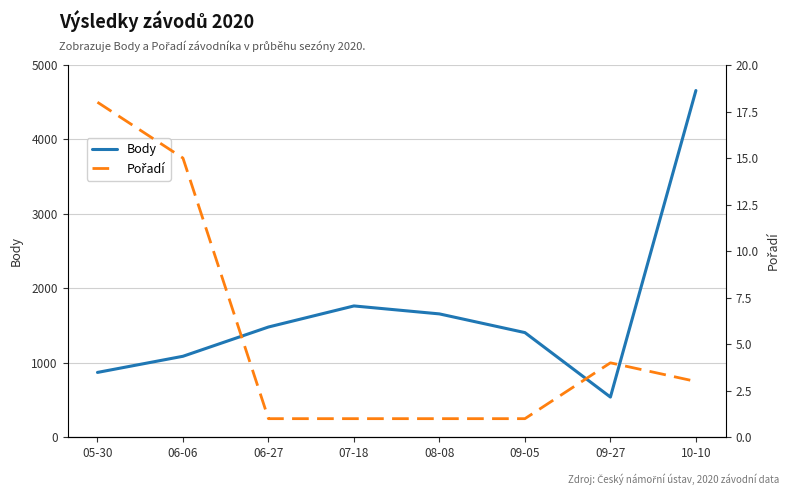

Does the chart display data point markers on the line(s)?

No